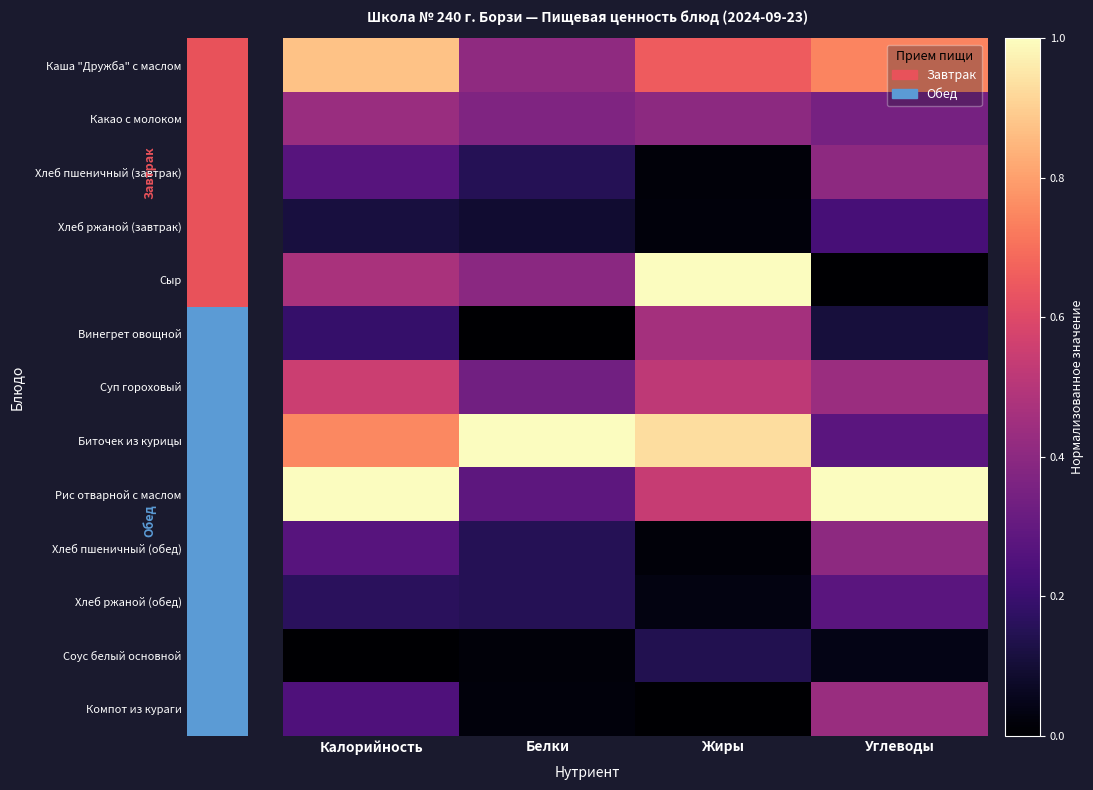

Count the number of categories in the chart.

4